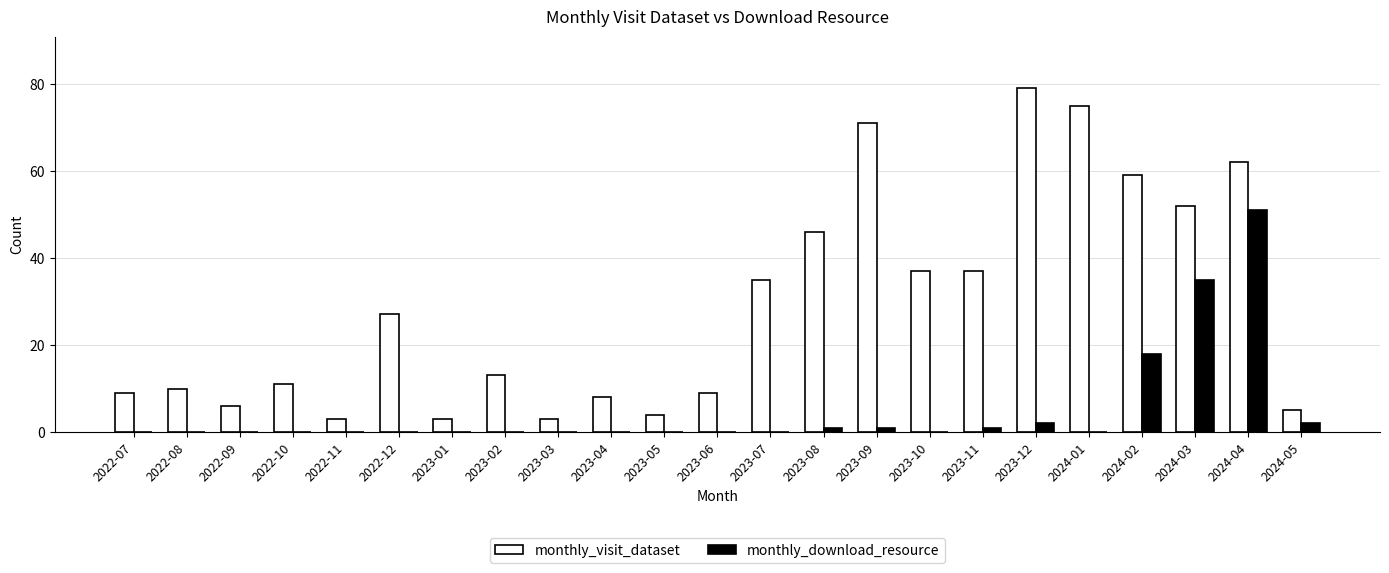

Which category has the highest value across all series?

2023-12